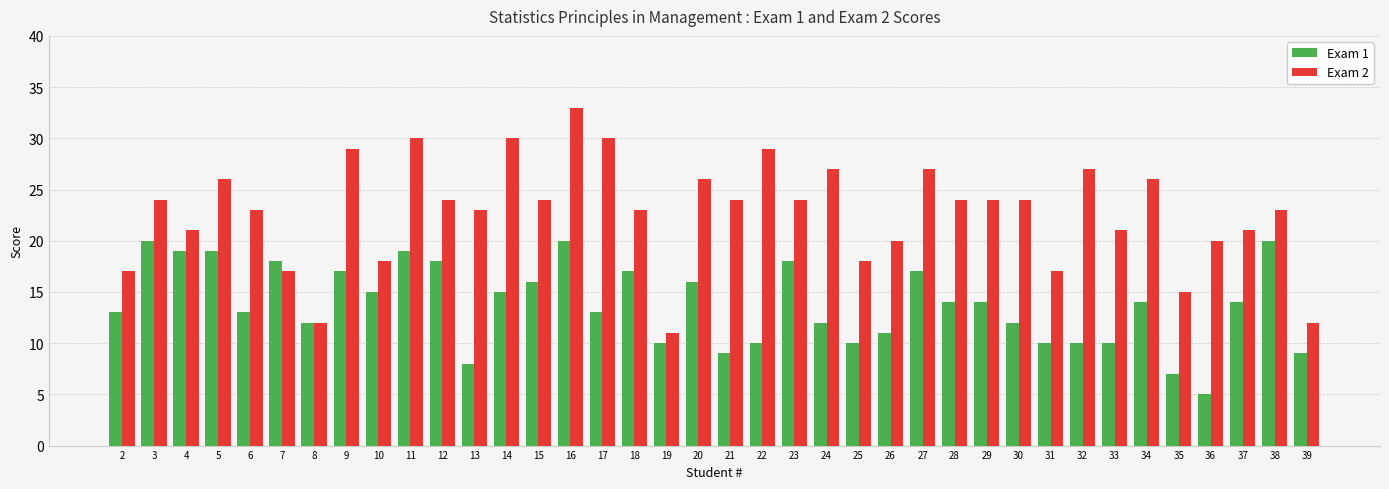

What are all the series names shown in the legend?

Exam 1, Exam 2